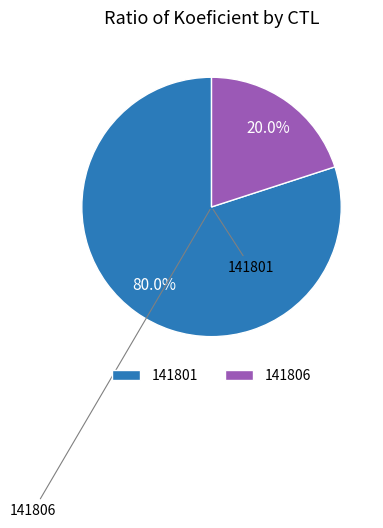

Which has a higher value, 141806 or 141801?

141801